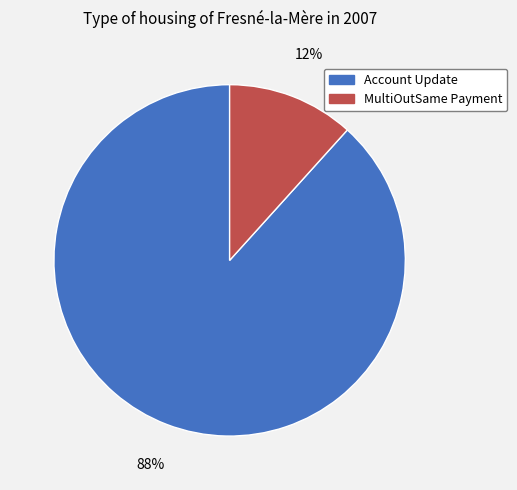

To the nearest percent, what is the average slice percentage?

50%